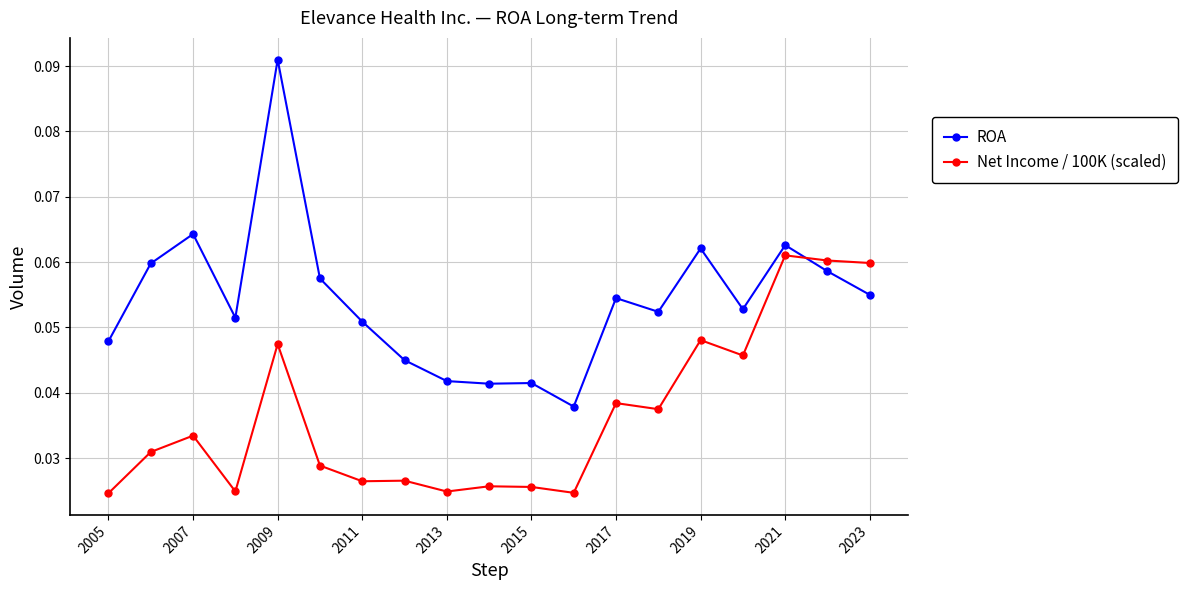

Which series has the largest total across all categories?

ROA